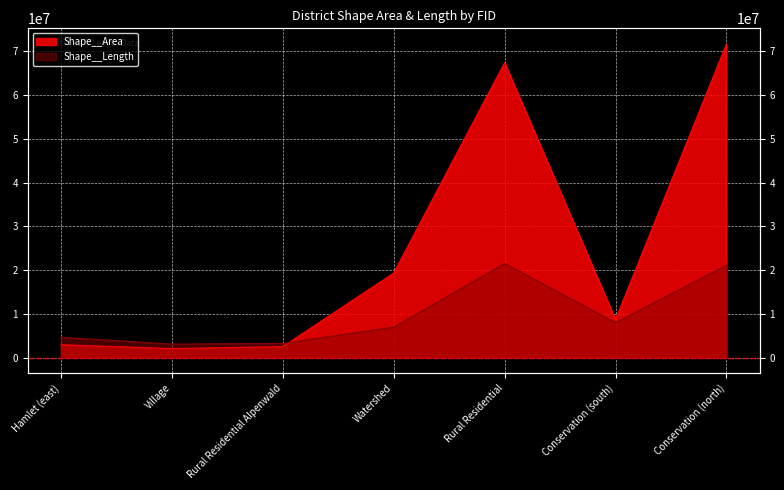

What is the sum of all Shape__Length values?

68435123.0